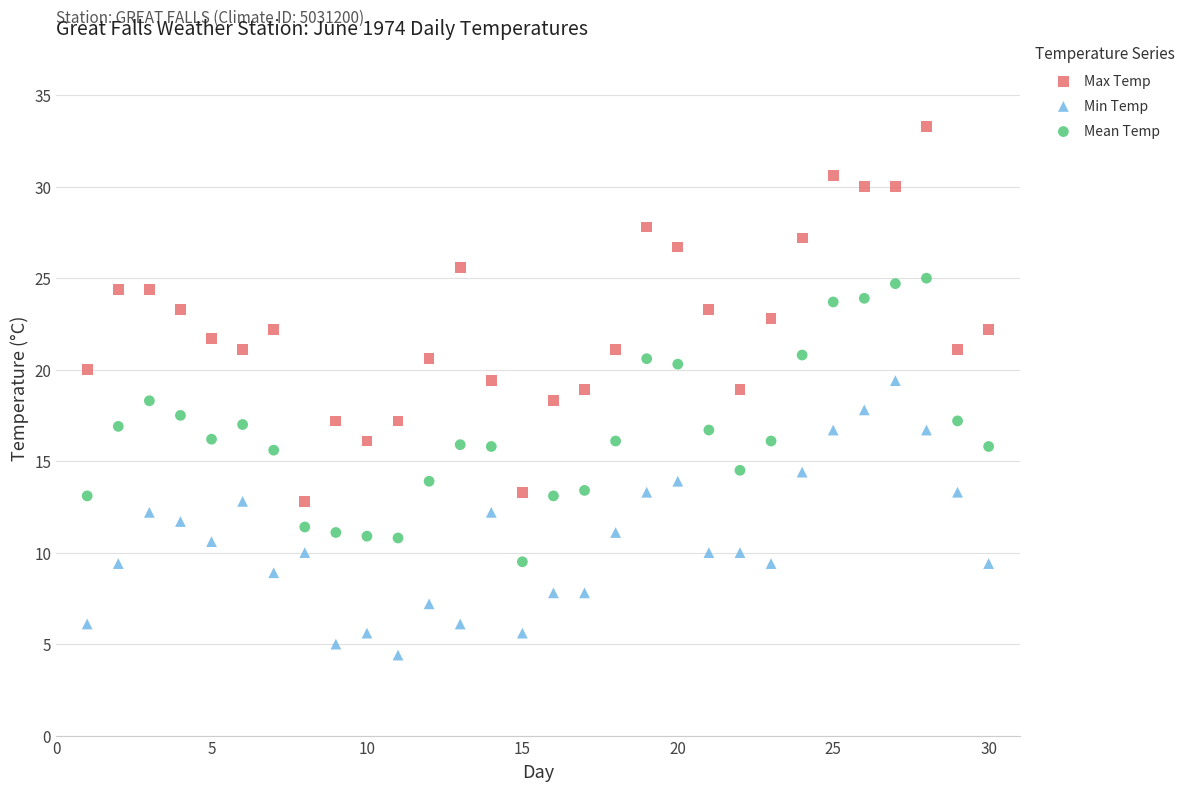

Which series contains the lowest Y value?

Min Temp